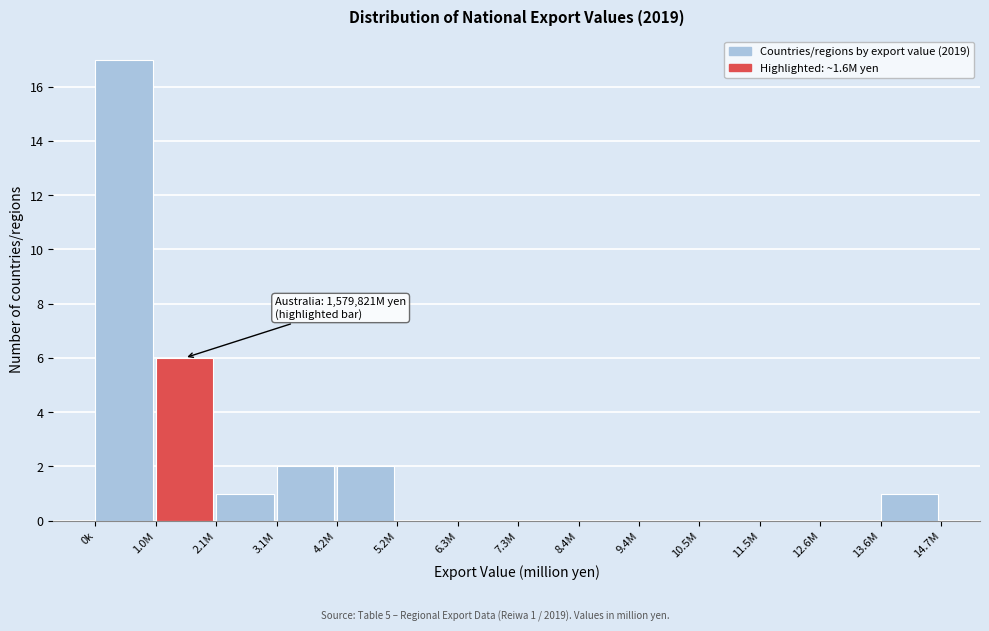

Reading left to right, what are all the values shown in this chart?

0k=17	1.0M=6	2.1M=1	3.1M=2	4.2M=2	5.2M=0	6.3M=0	7.3M=0	8.4M=0	9.4M=0	10.5M=0	11.5M=0	12.6M=0	13.6M=1